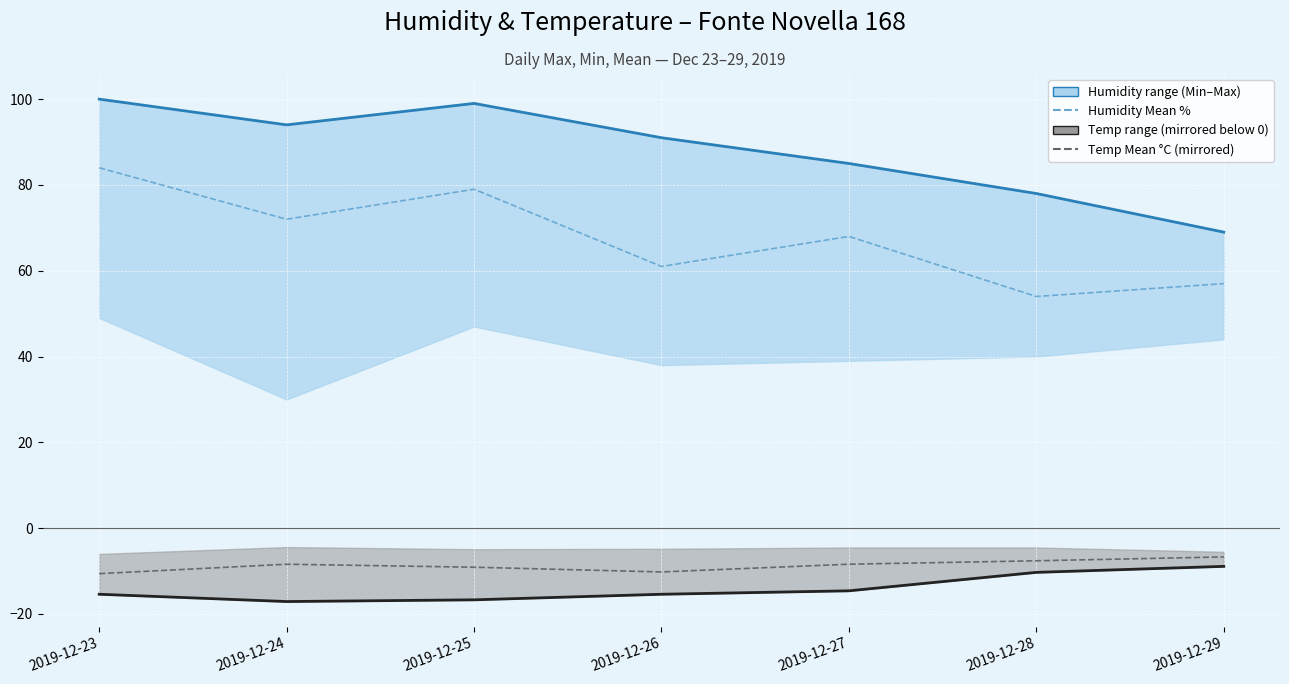

Reading left to right, transcribe all the data shown in this chart.

Humidity Max %: 100.0	94.0	99.0	91.0	85.0	78.0	69.0
Humidity Mean %: 84.0	72.0	79.0	61.0	68.0	54.0	57.0
Temp Max °C (mirrored): -15.4	-17.1	-16.7	-15.4	-14.6	-10.3	-8.9
Temp Mean °C (mirrored): -10.6	-8.4	-9.1	-10.2	-8.4	-7.6	-6.7